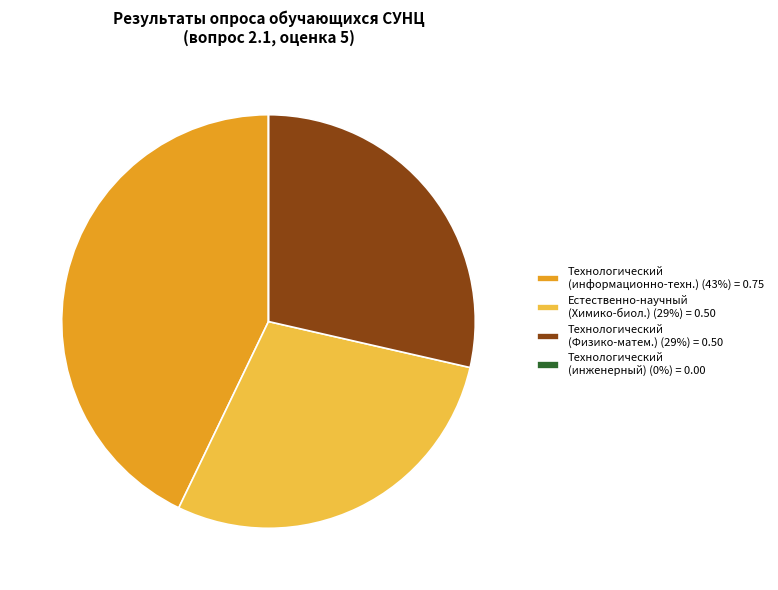

Do Естественно-научный (Химико-биол.) (29%) = 0.50 and Технологический (информационно-техн.) (43%) = 0.75 together represent more than half of the pie?

Yes